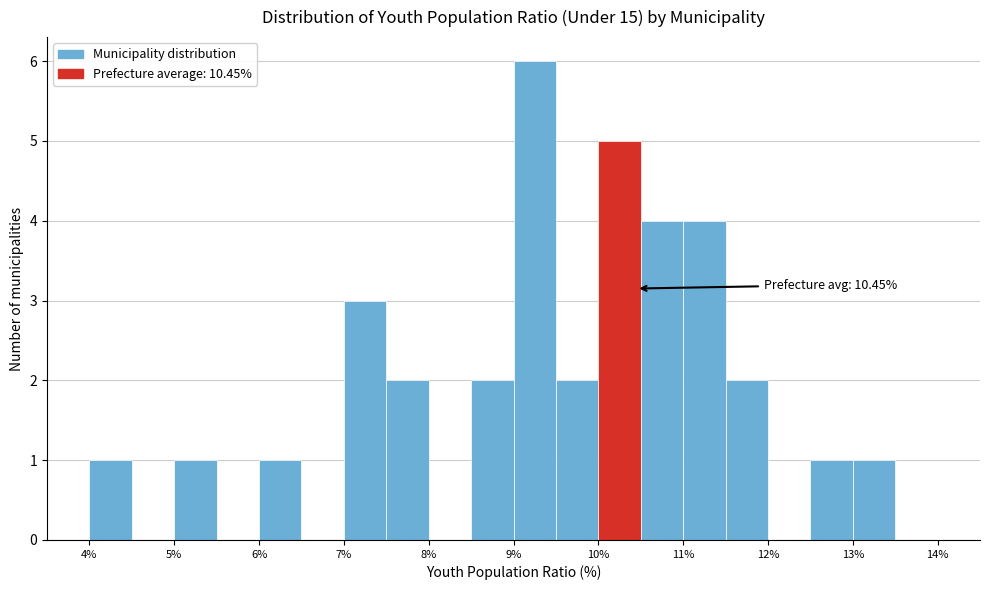

Over which range of the x-axis is the bar tallest?

9.0 to 9.5